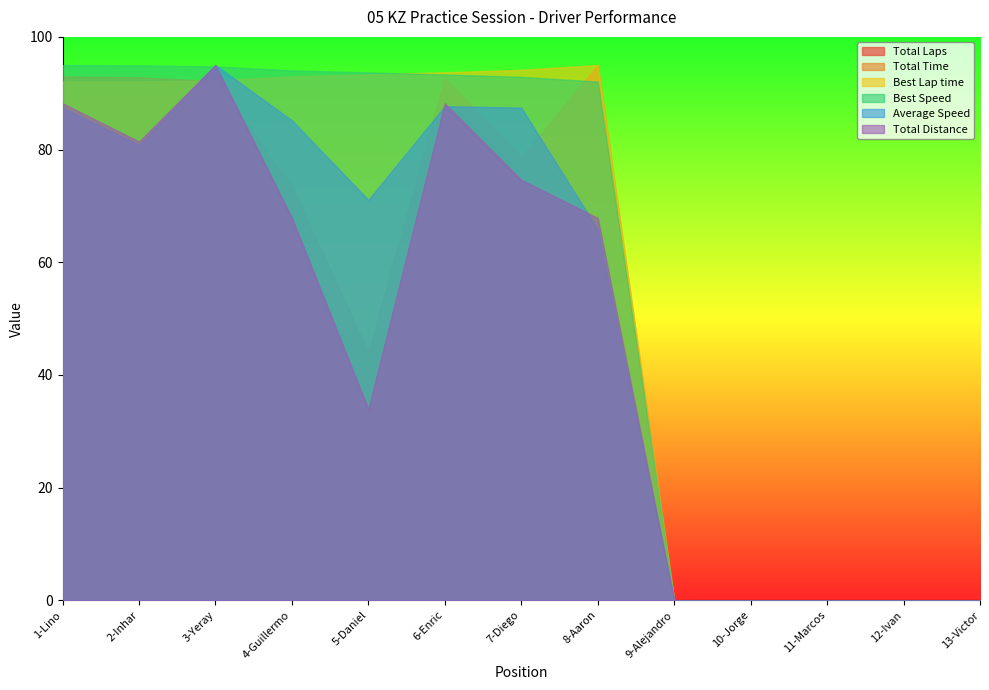

List the labels in order of Best Speed value, largest first.

1-Lino, 2-Inhar, 3-Yeray, 4-Guillermo, 5-Daniel, 6-Enric, 7-Diego, 8-Aaron, 9-Alejandro, 10-Jorge, 11-Marcos, 12-Ivan, 13-Victor